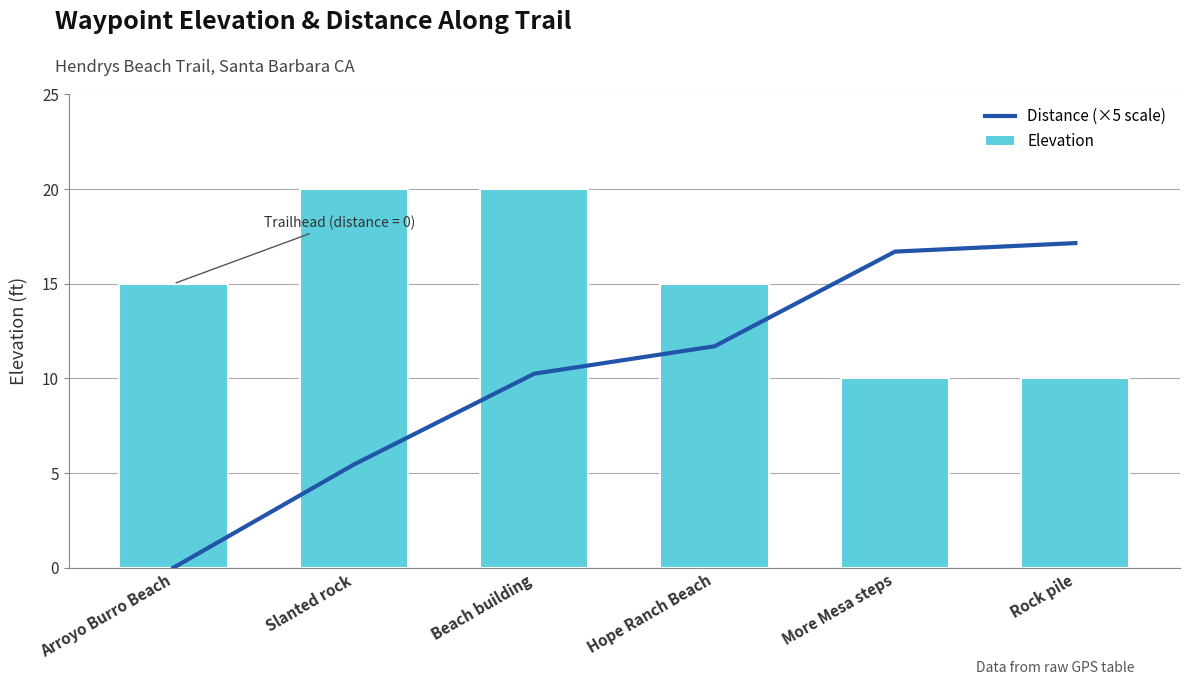

What position from the left is More Mesa steps?

5